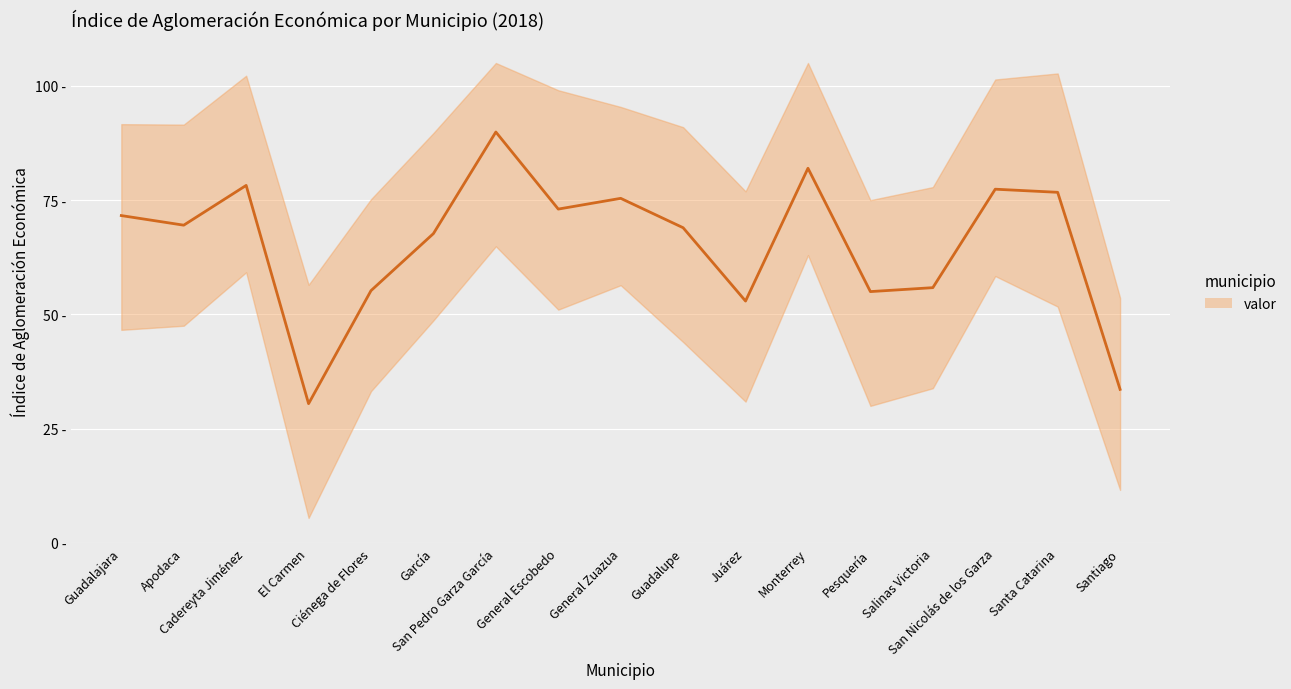

Count the number of data series in this chart.

1